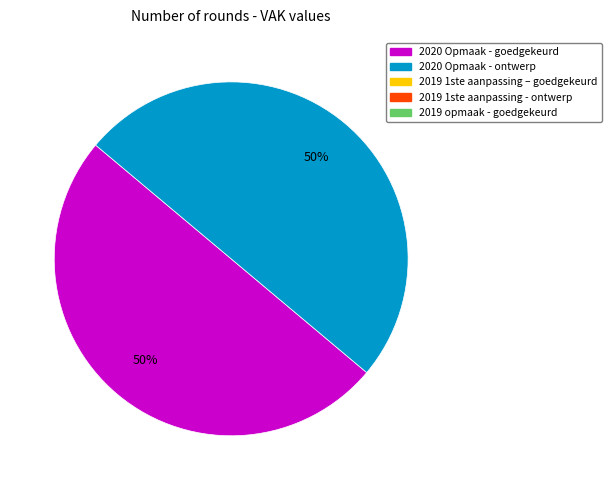

Count the number of slices in the pie.

2